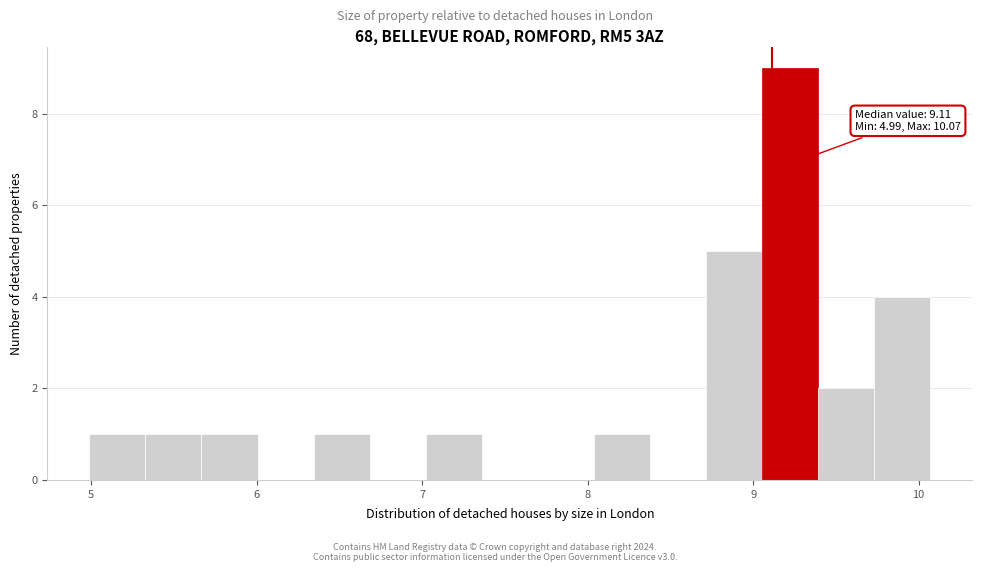

Read against the x-axis, roughly where is the centre of the tallest bar?

9.2